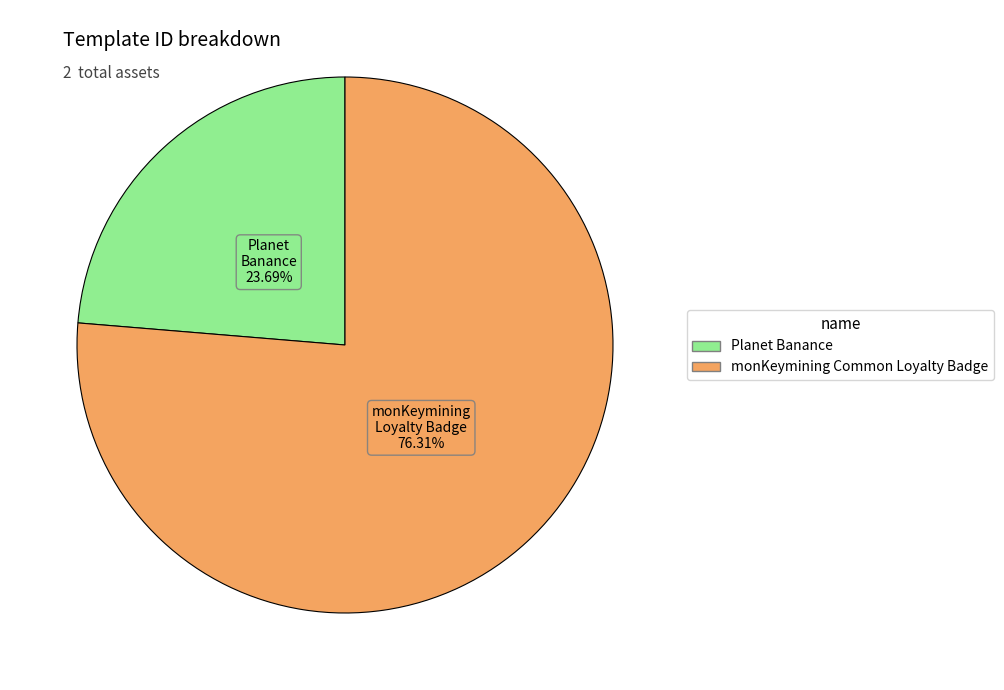

Count the number of slices in the pie.

2